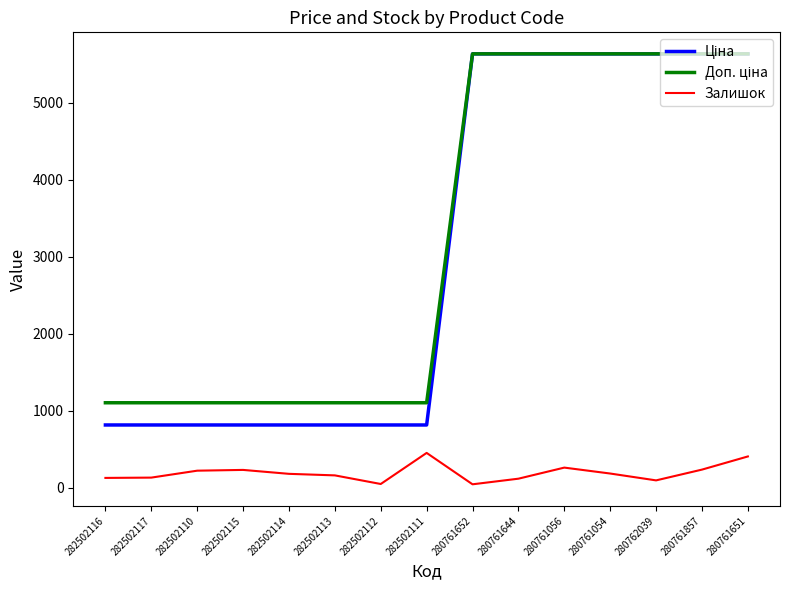

What is the difference between the highest and lowest values at 282502117?

972.8